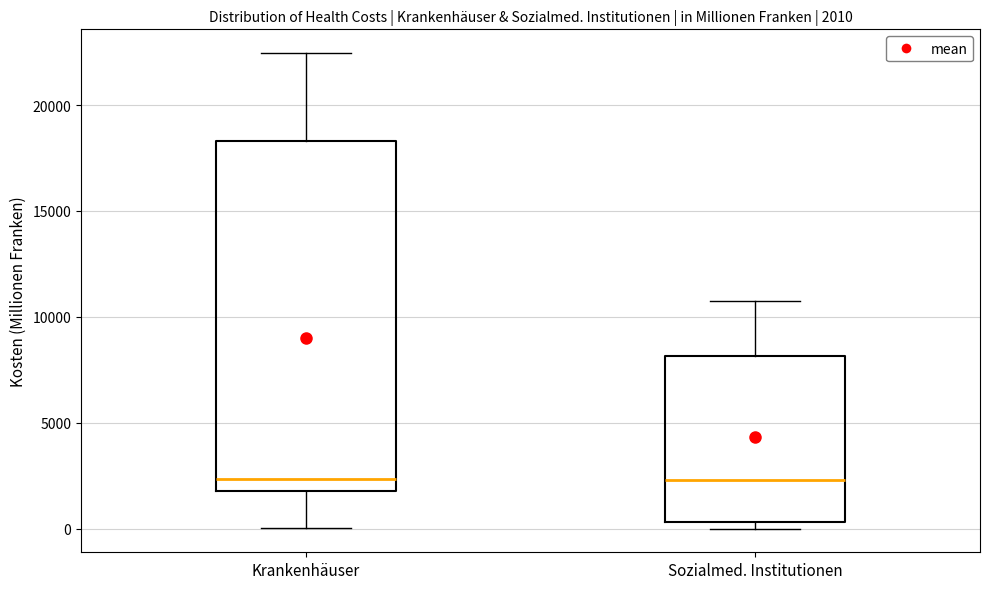

Comparing the boxes themselves (not the whiskers), which one is the tallest?

Krankenhäuser